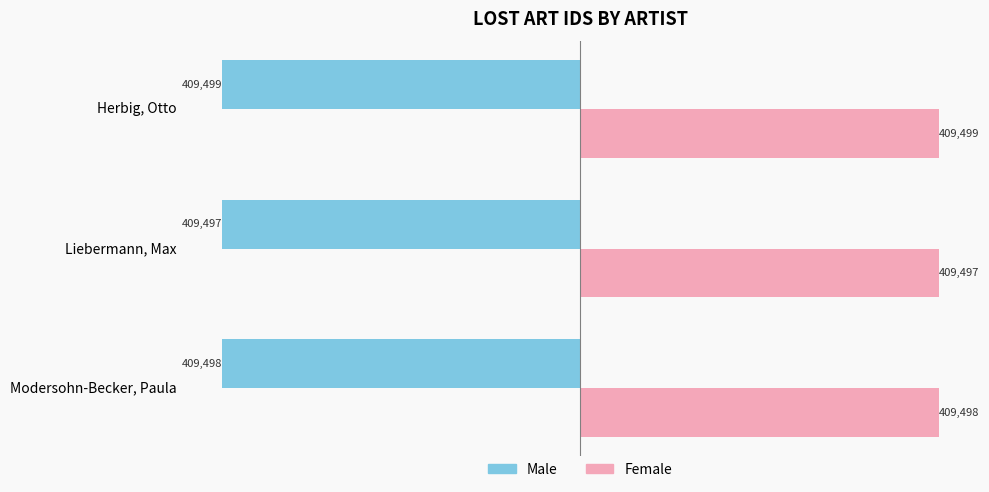

The Female series shows 409498 at Modersohn-Becker, Paula. True or false?

True